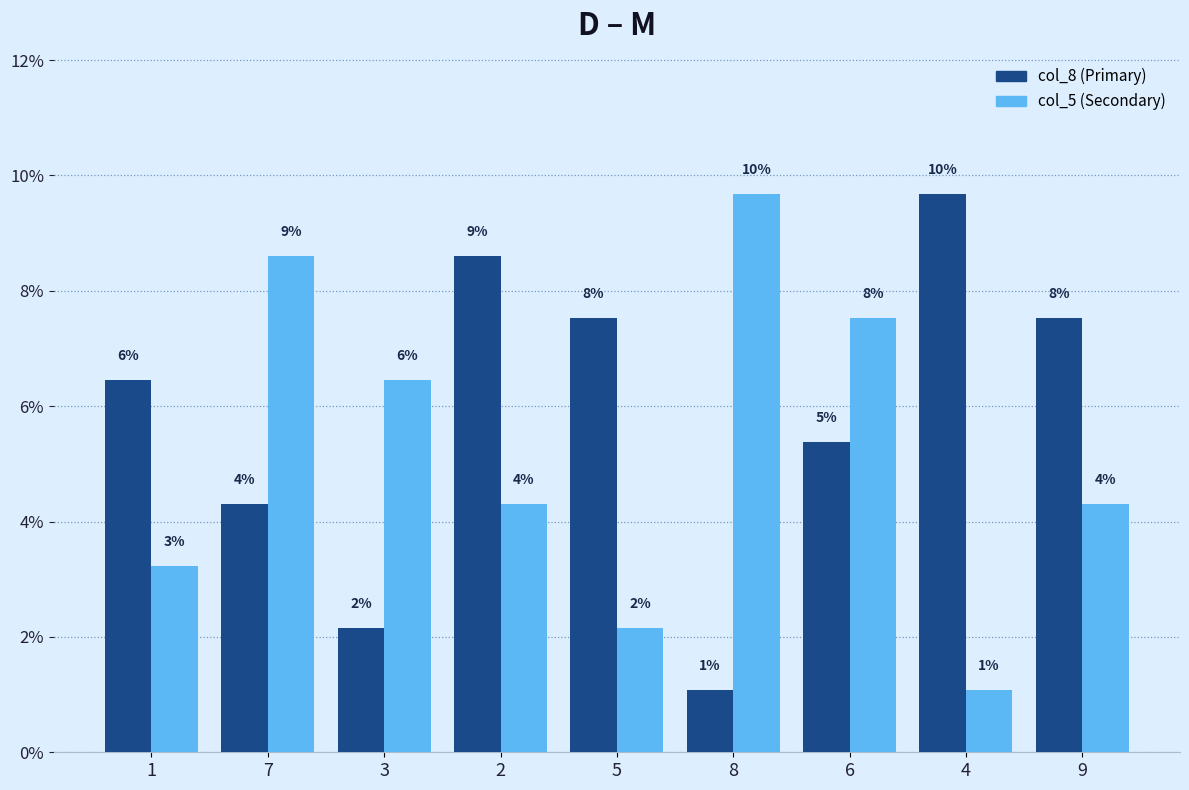

How many bars are there in each group?

2